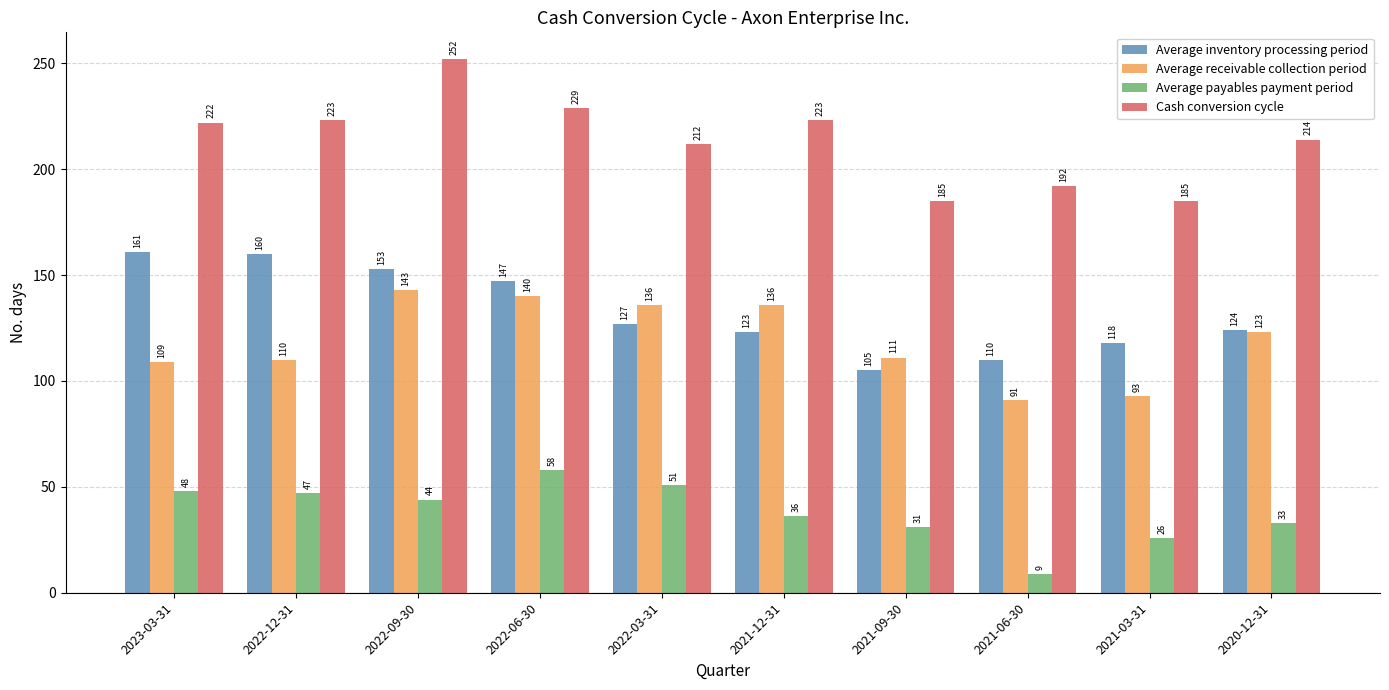

How many data points in Average inventory processing period are less than 127?

5